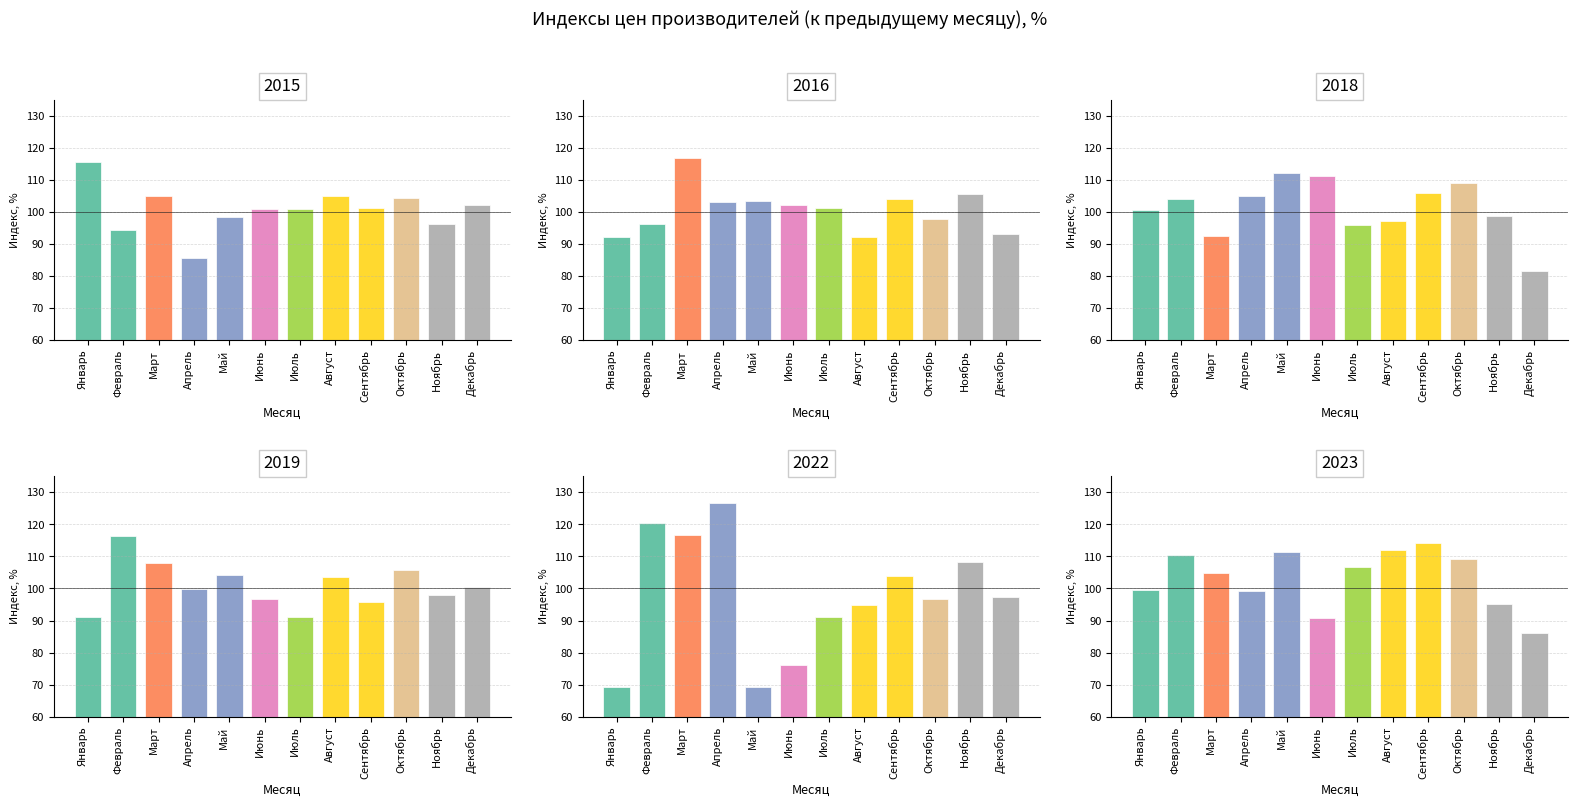

What is the difference between the highest and lowest values at Июнь?

35.0